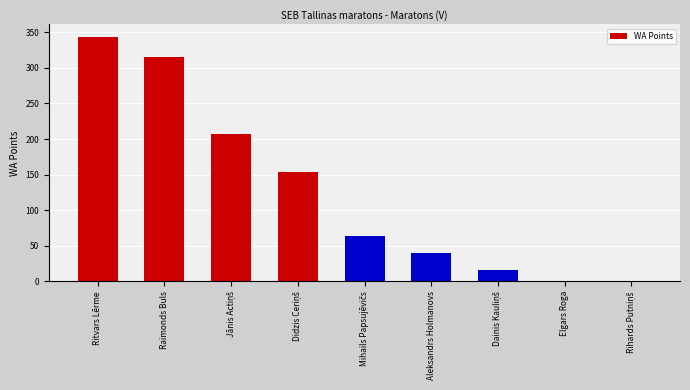

True or false: the data shows 316 at Raimonds Buls.

True